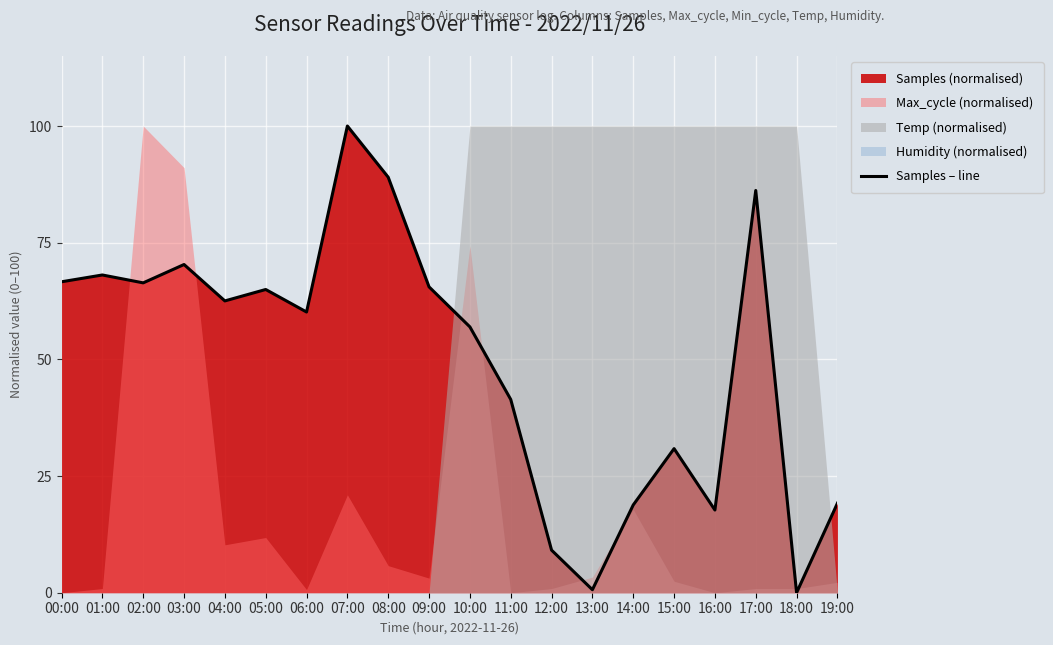

What is the maximum value shown in the chart?

100.0